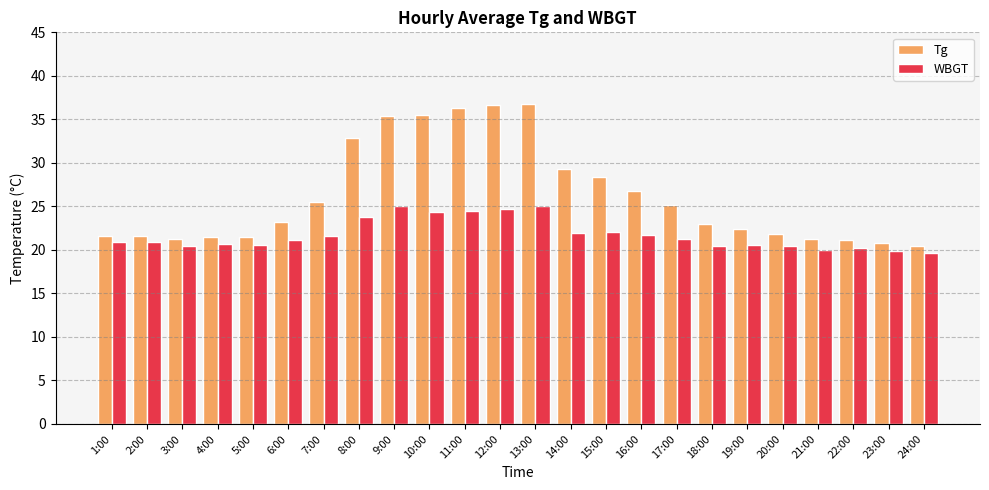

What position from the left is 12:00?

12